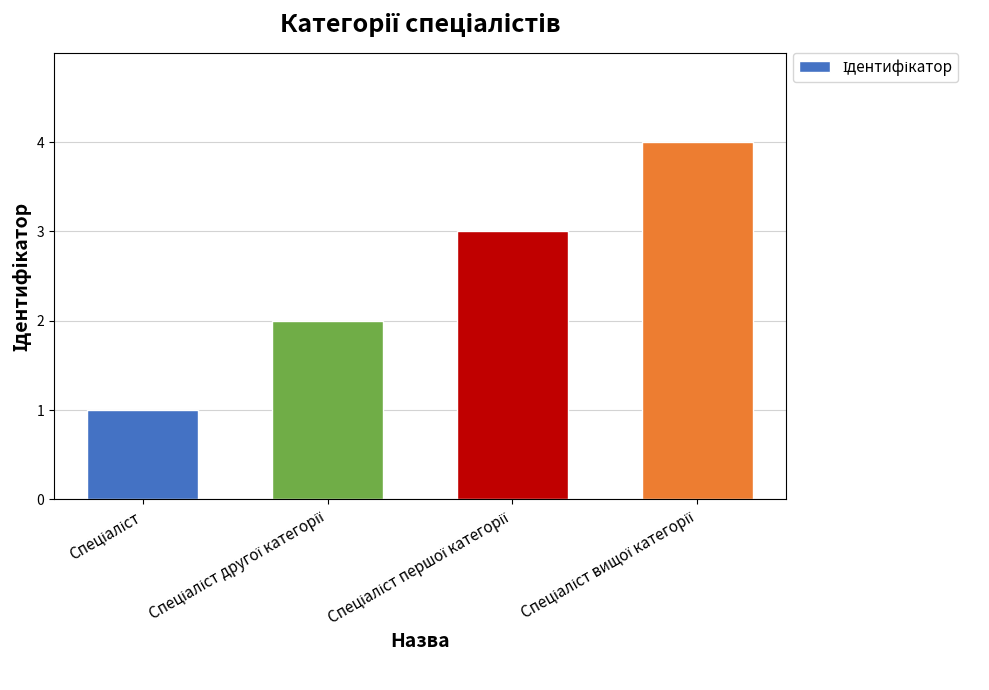

Are the bars grouped side by side (vs. stacked)?

No